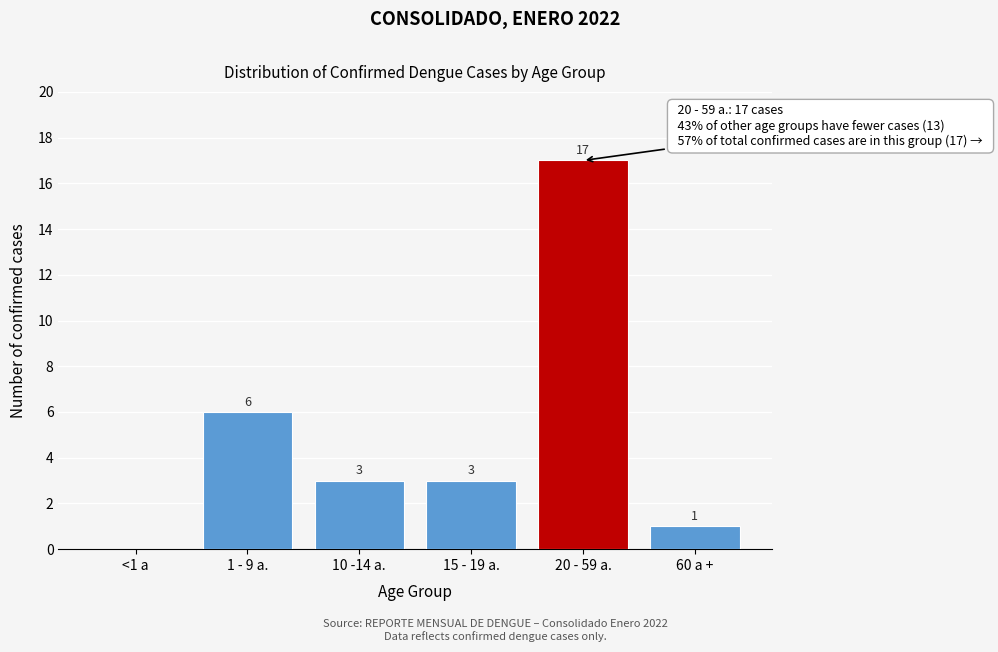

Reading right to left, list all the values displayed in this chart.

60 a +=1	20 - 59 a.=17	15 - 19 a.=3	10 -14 a.=3	1 - 9 a.=6	<1 a=0